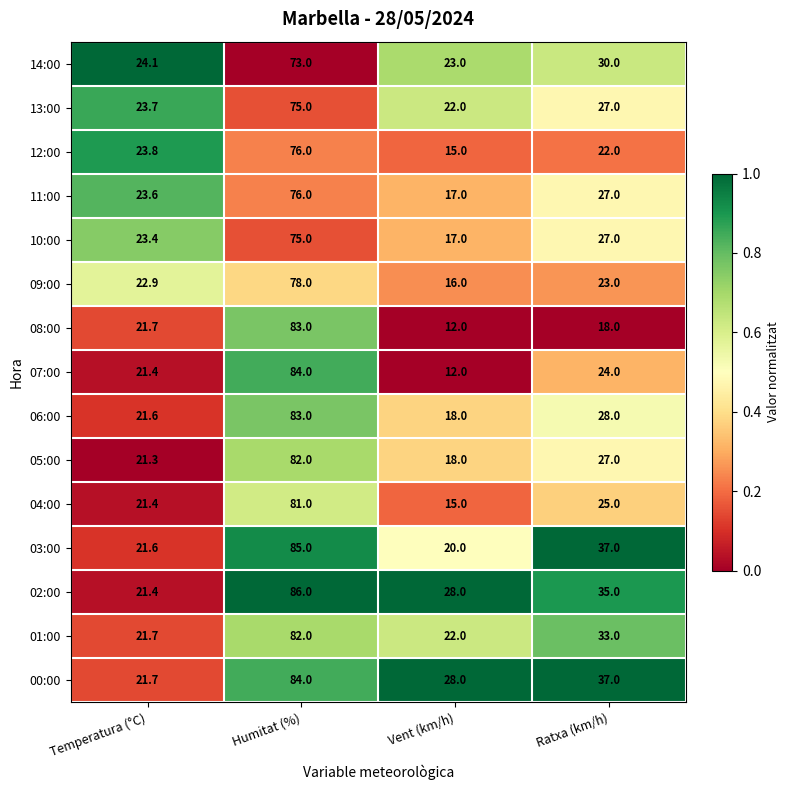

At which category is the sum across all series the highest?

Humitat (%)